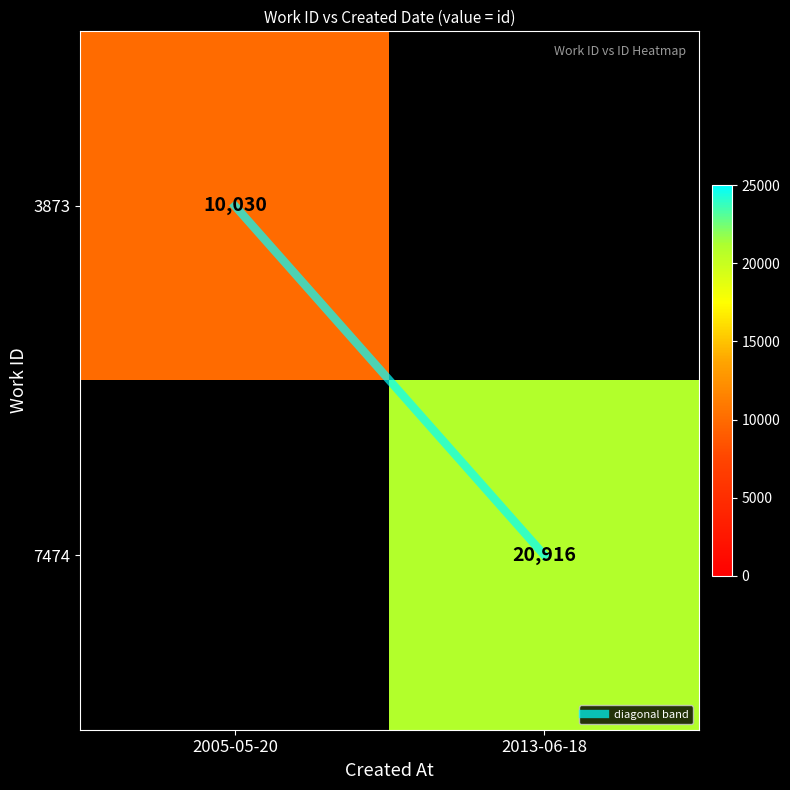

At which label does diagonal band reach its peak?

2013-06-18